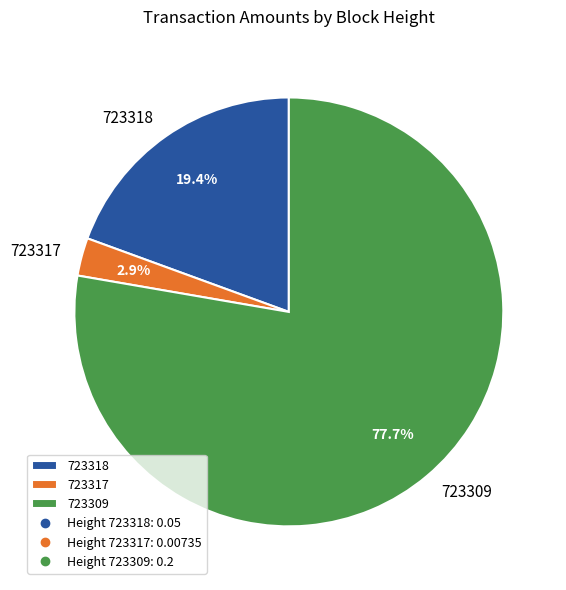

Which has a higher value, 723317 or 723309?

723309